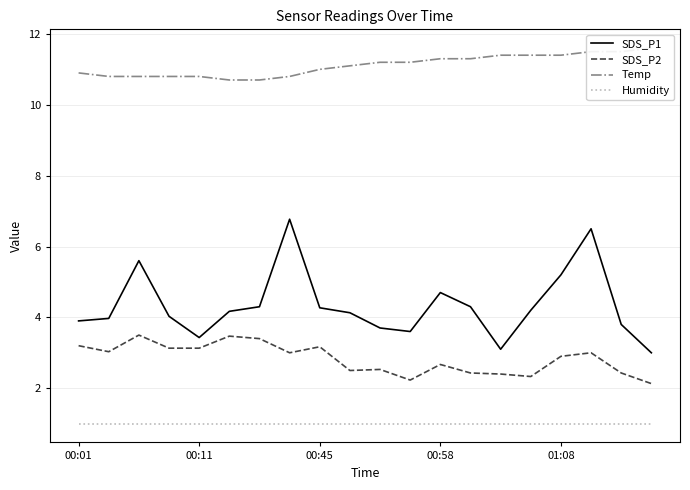

At which category does the chart reach its peak across all series?

19